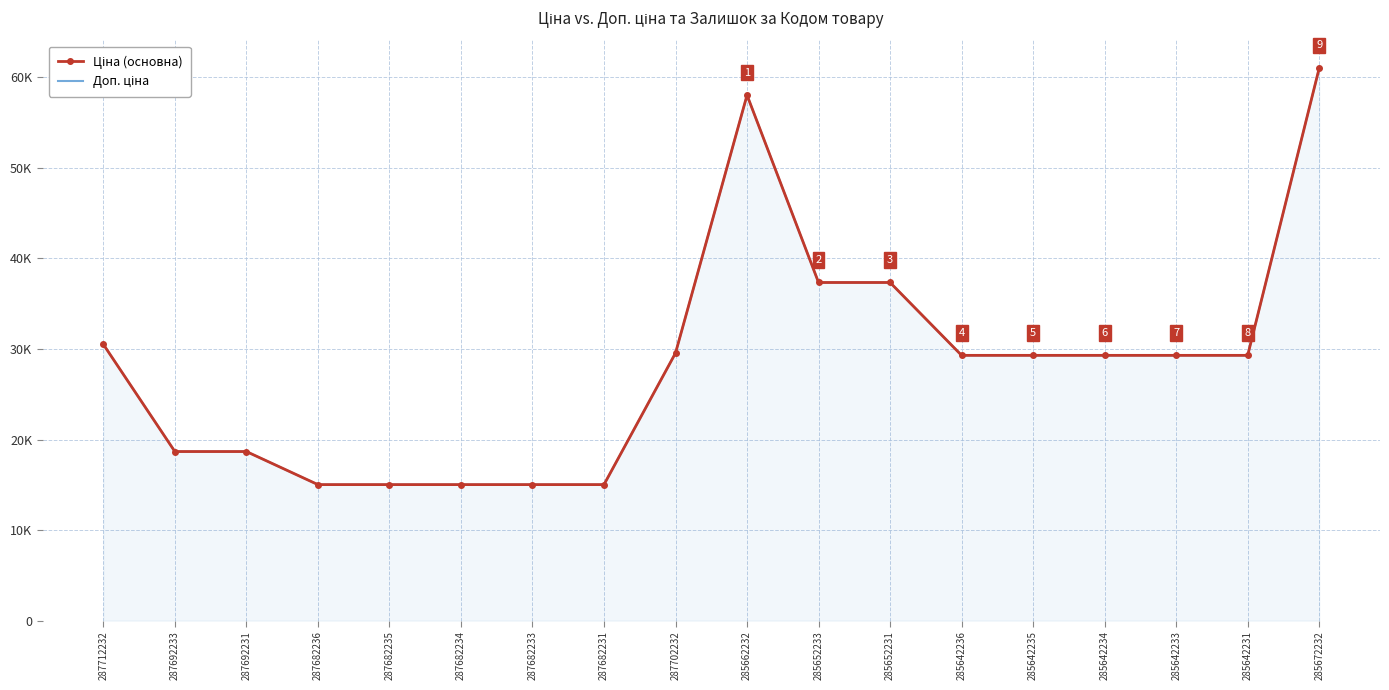

Where is Доп. ціна nearest to the value 38021?

285652233